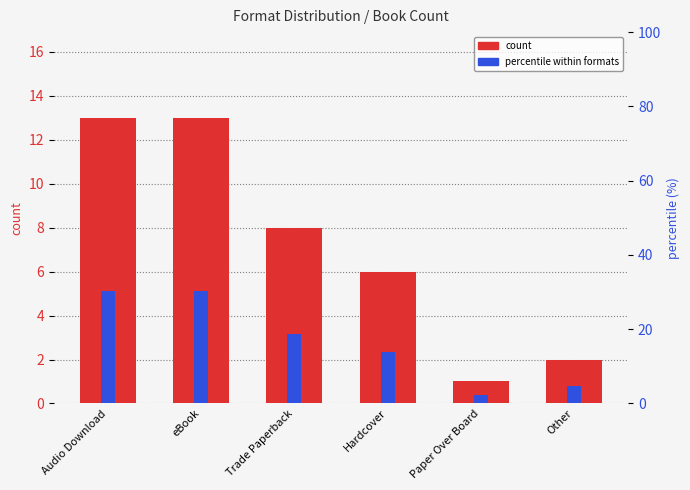

What position from the right is Other?

1